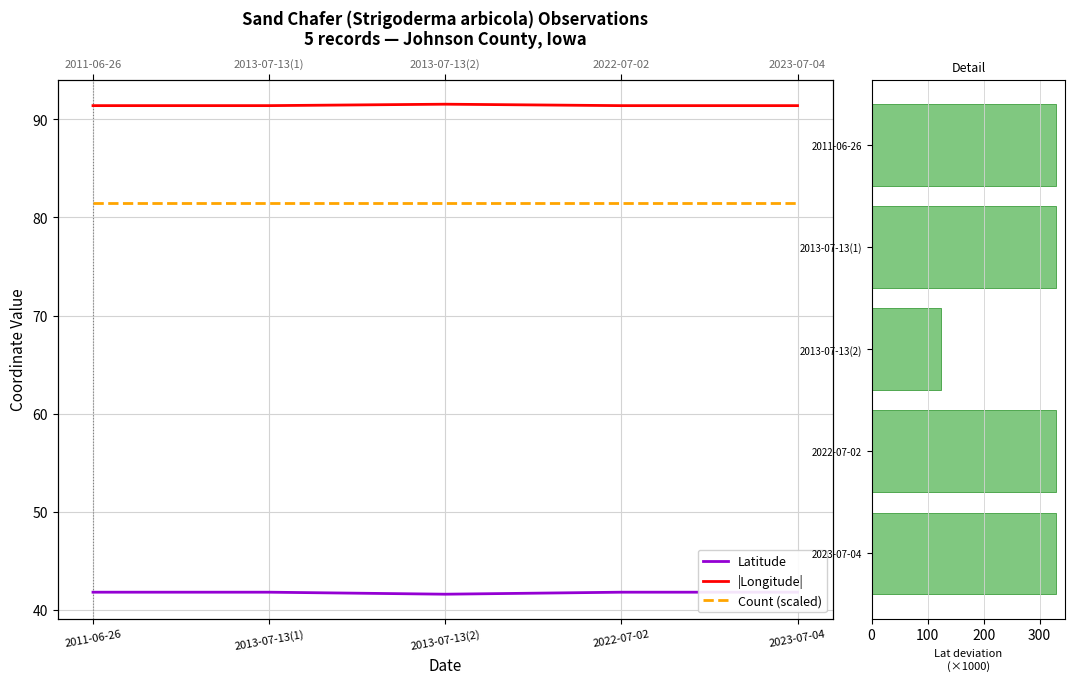

List the series in order of their peak value, lowest first.

Latitude, Count (scaled), |Longitude|, Lat deviation (×1000)